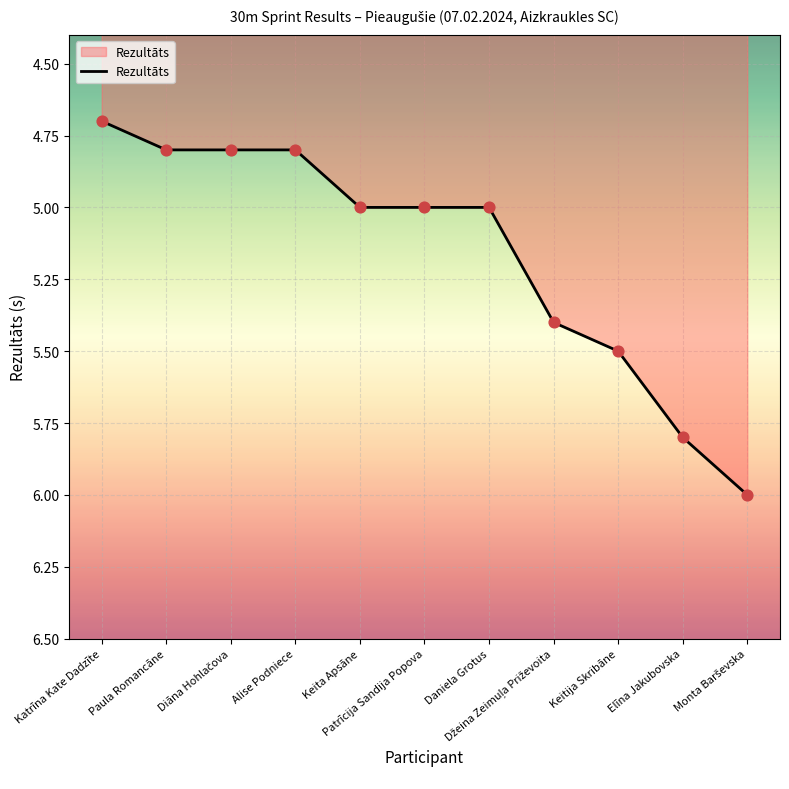

What is the difference between the maximum and minimum values?

1.3